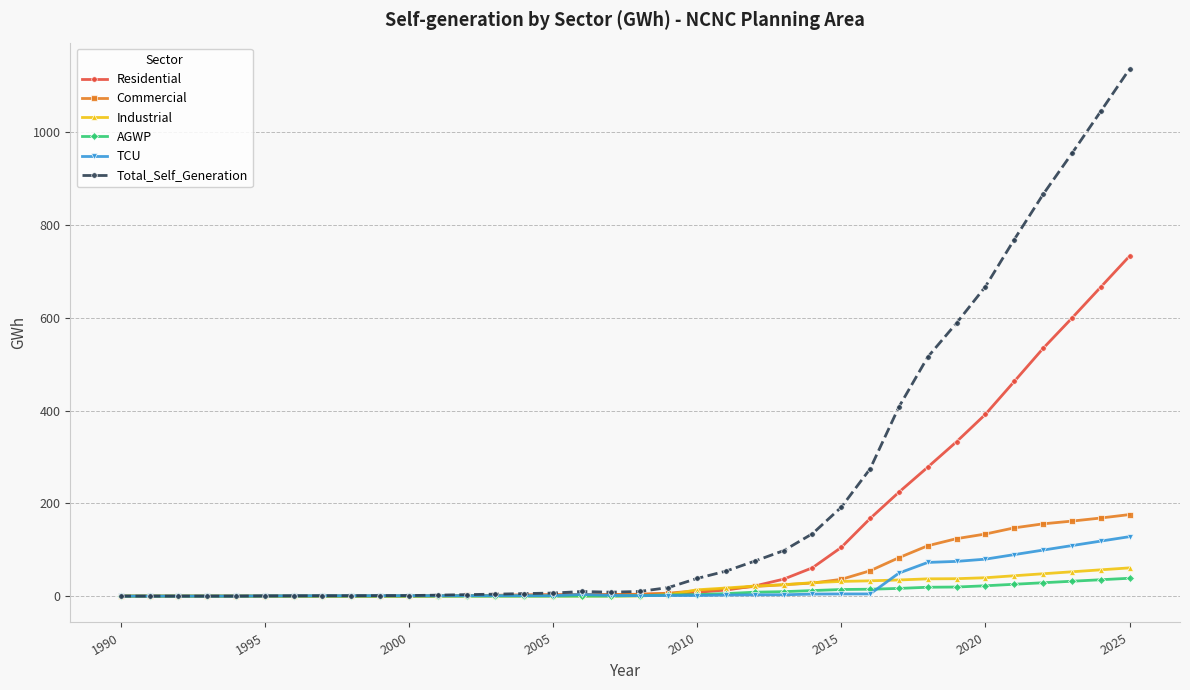

At how many categories does at least one series exceed 937?

3